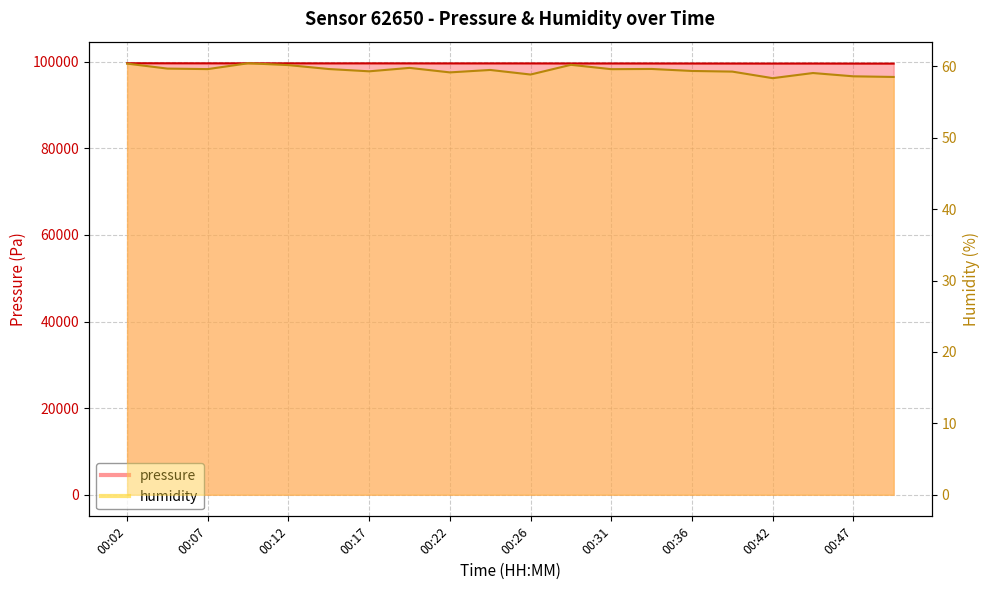

How many interior local valleys does the humidity series have?

6